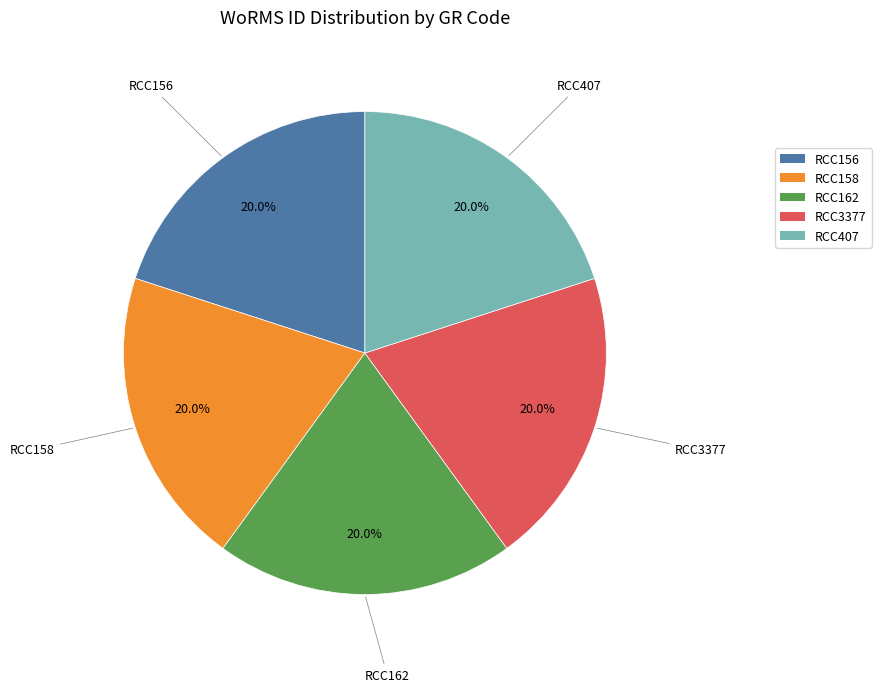

What is the ratio of the value at RCC156 to the value at RCC158?

1.0